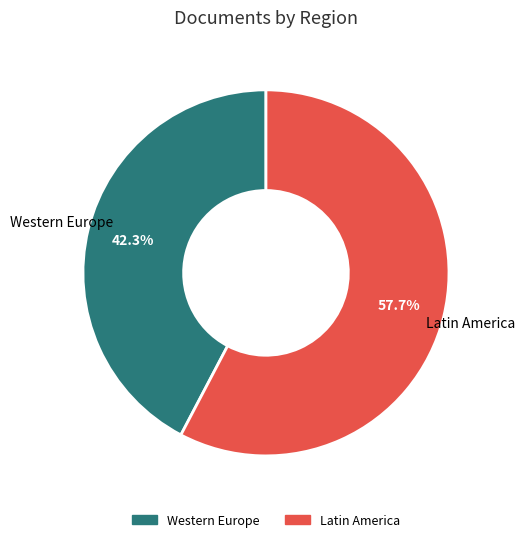

Count the number of slices in the pie.

2